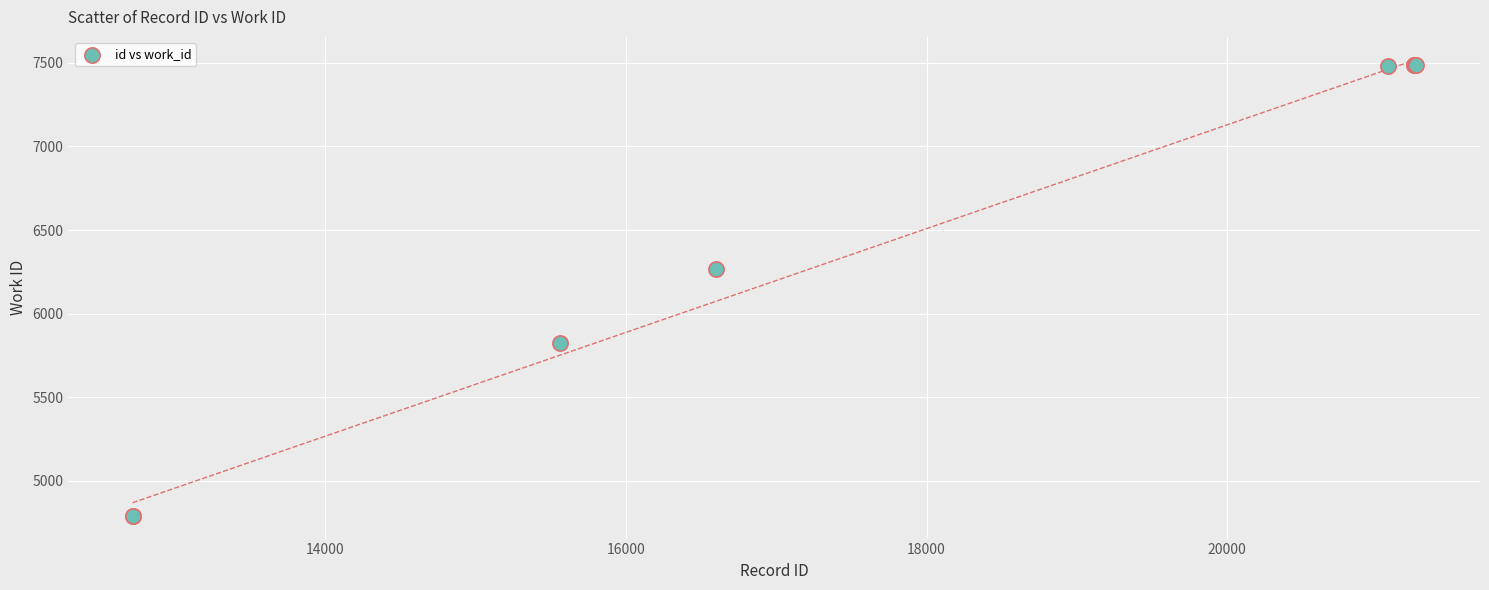

What Y value in the scatter plot is closest to 6141?

6270